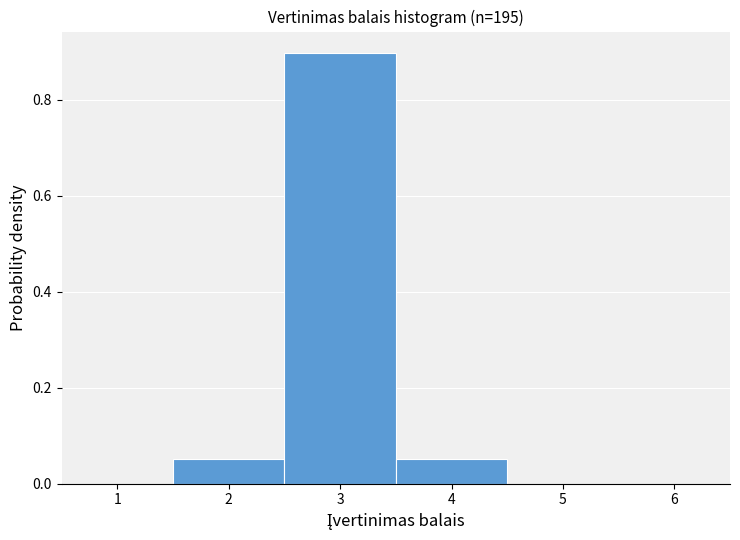

Reading left to right, list every bar in this chart as the range it spans on the x-axis followed by its height. The values are not printed on the chart, so give them approximately, as read against the axis.

0.5 to 1.5: 0
1.5 to 2.5: 0.06
2.5 to 3.5: 0.90
3.5 to 4.5: 0.06
4.5 to 5.5: 0
5.5 to 6.5: 0